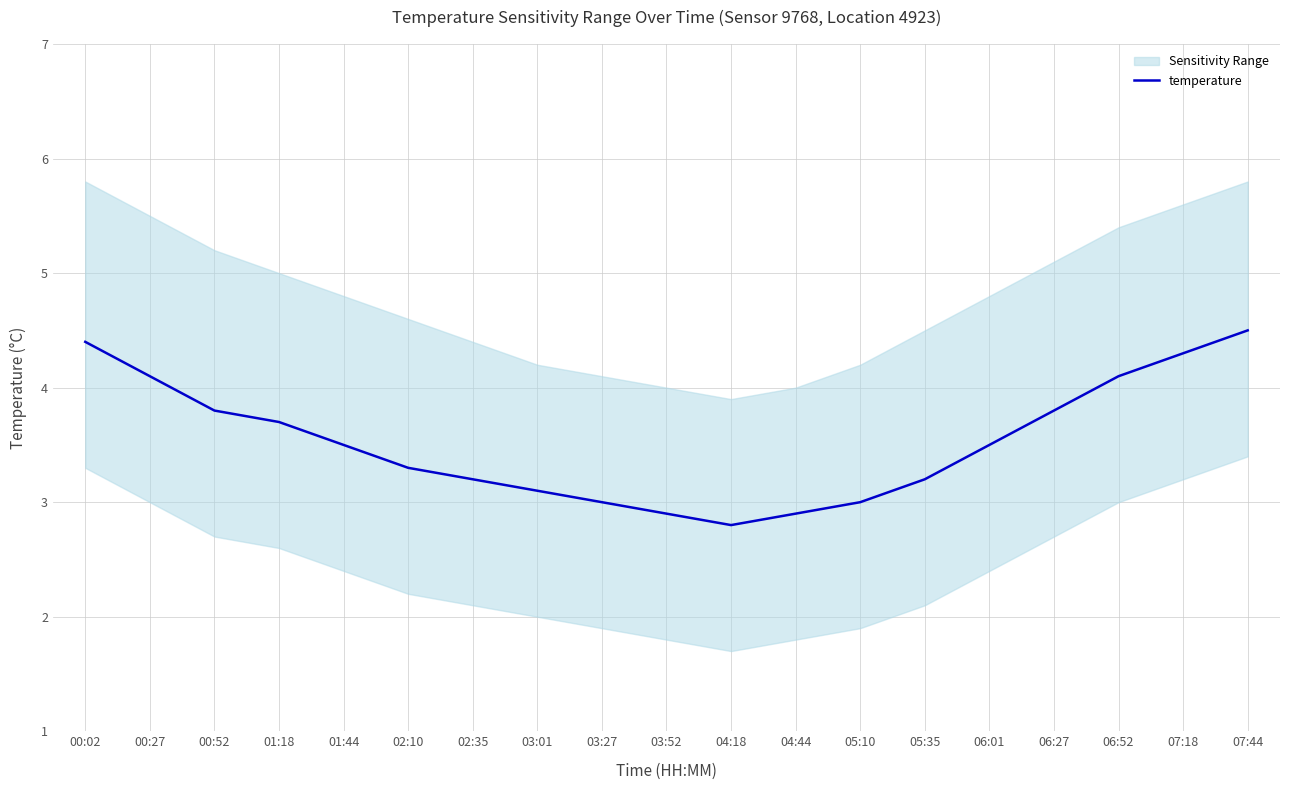

Which category has the lowest value across all series?

04:18